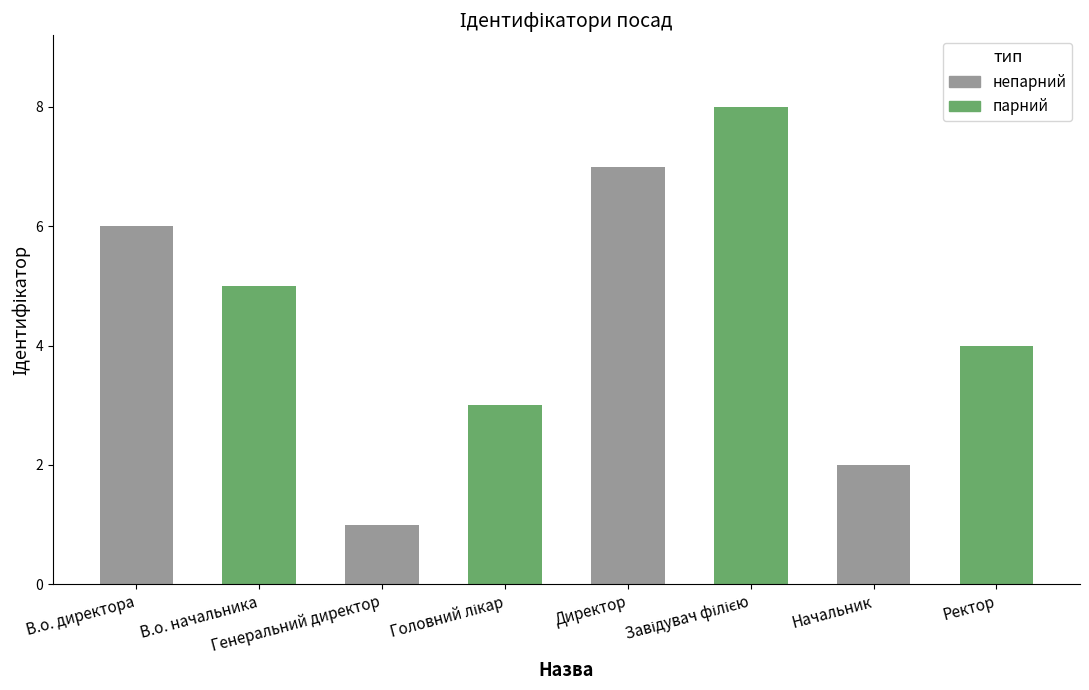

Reading left to right, extract all data points from this chart.

В.о. директора=6	В.о. начальника=5	Генеральний директор=1	Головний лікар=3	Директор=7	Завідувач філією=8	Начальник=2	Ректор=4